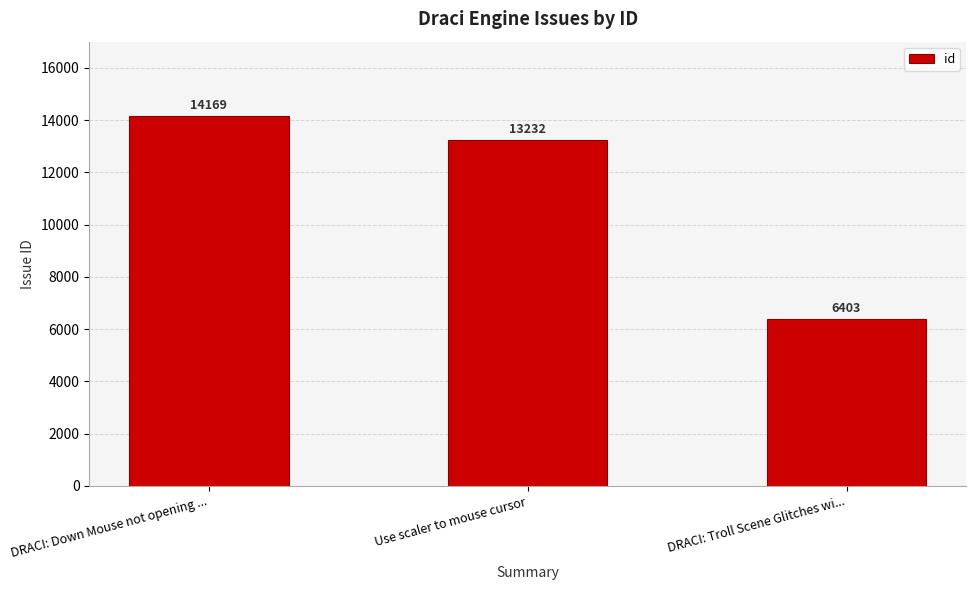

What is the label of the 1st bar from the right?

DRACI: Troll Scene Glitches wi...